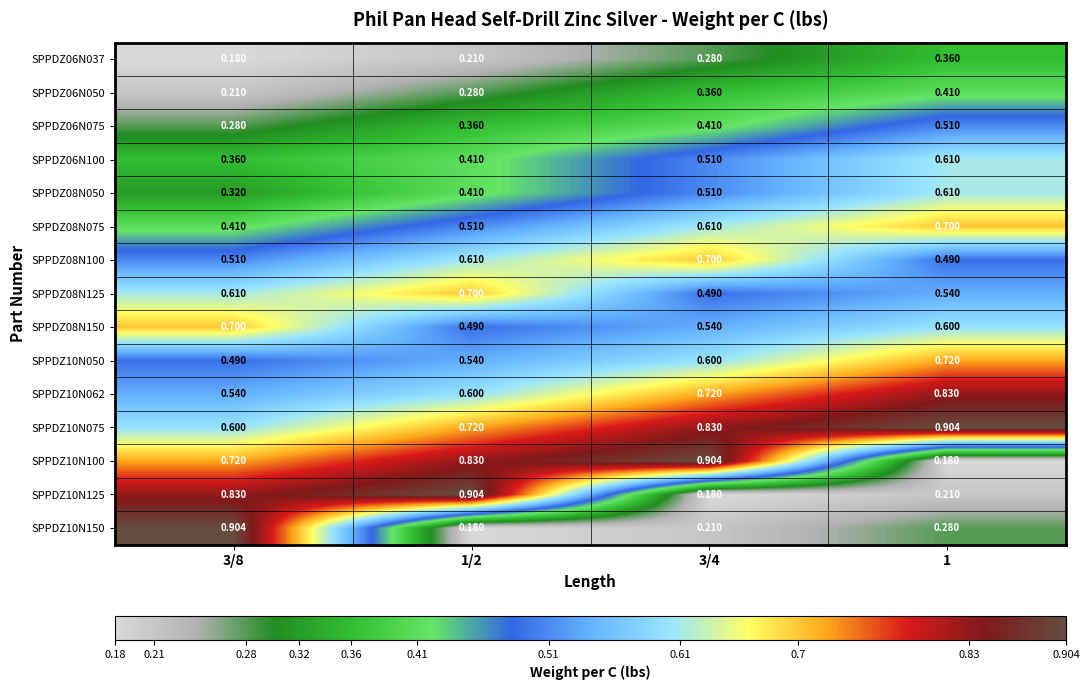

Is the value of SPPDZ06N075 at 3/4 greater than the value of SPPDZ08N150 at 3/4?

No